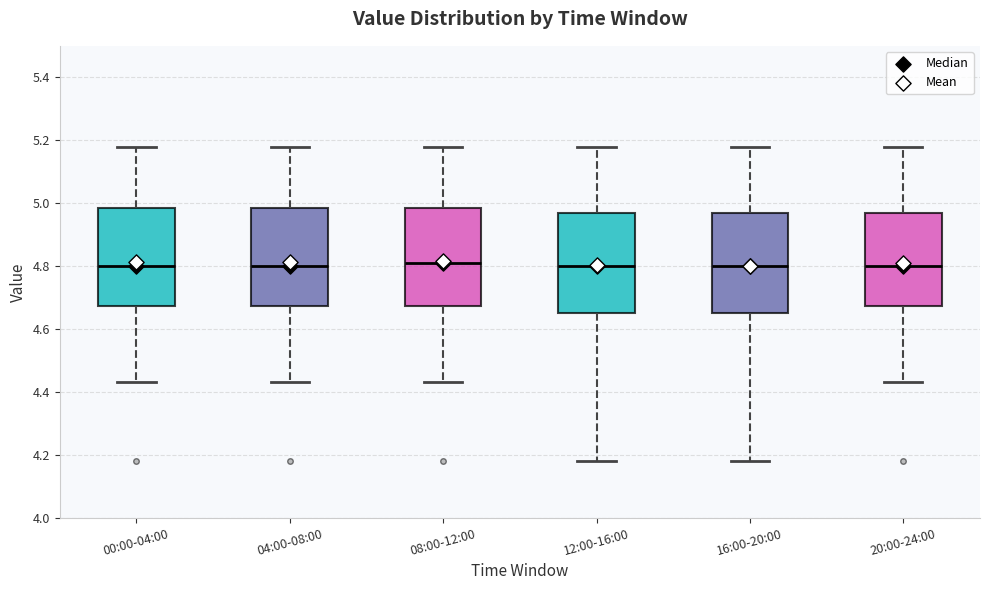

Reading left to right, read every box against the y-axis: the position of its median line, the range the box covers, and the ends of its whiskers. The values are not printed on the chart, so give them approximately, as read against the axis.

00:00-04:00: median 4.80, box 4.68 to 4.98, whiskers 4.44 to 5.18
04:00-08:00: median 4.80, box 4.68 to 4.98, whiskers 4.44 to 5.18
08:00-12:00: median 4.82, box 4.68 to 4.98, whiskers 4.44 to 5.18
12:00-16:00: median 4.80, box 4.66 to 4.98, whiskers 4.18 to 5.18
16:00-20:00: median 4.80, box 4.66 to 4.98, whiskers 4.18 to 5.18
20:00-24:00: median 4.80, box 4.68 to 4.98, whiskers 4.44 to 5.18